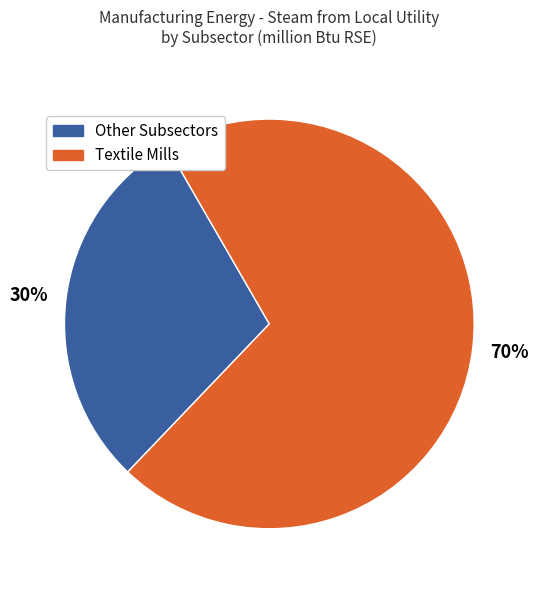

How many slices are in this pie chart?

2